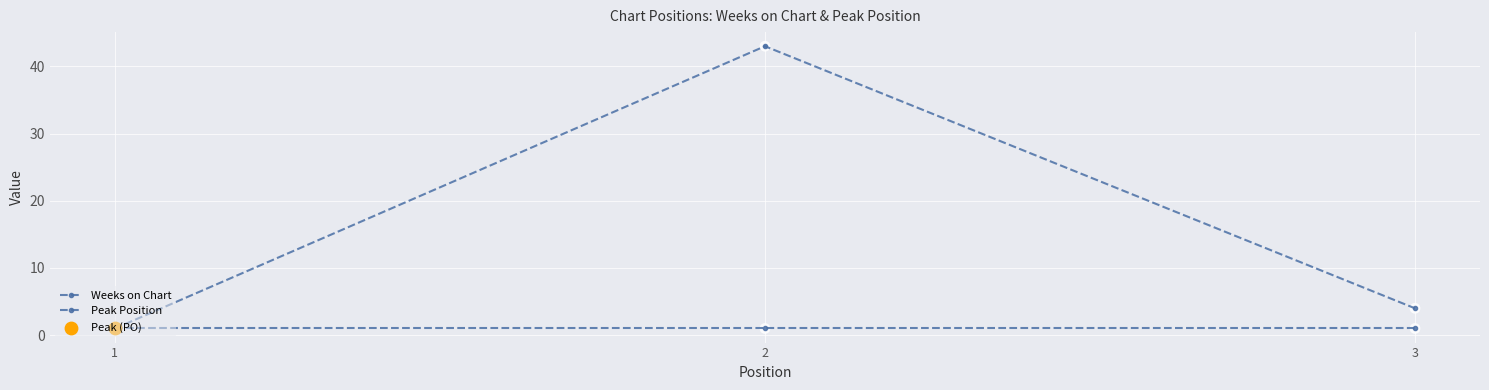

At how many categories does at least one series exceed 37?

1